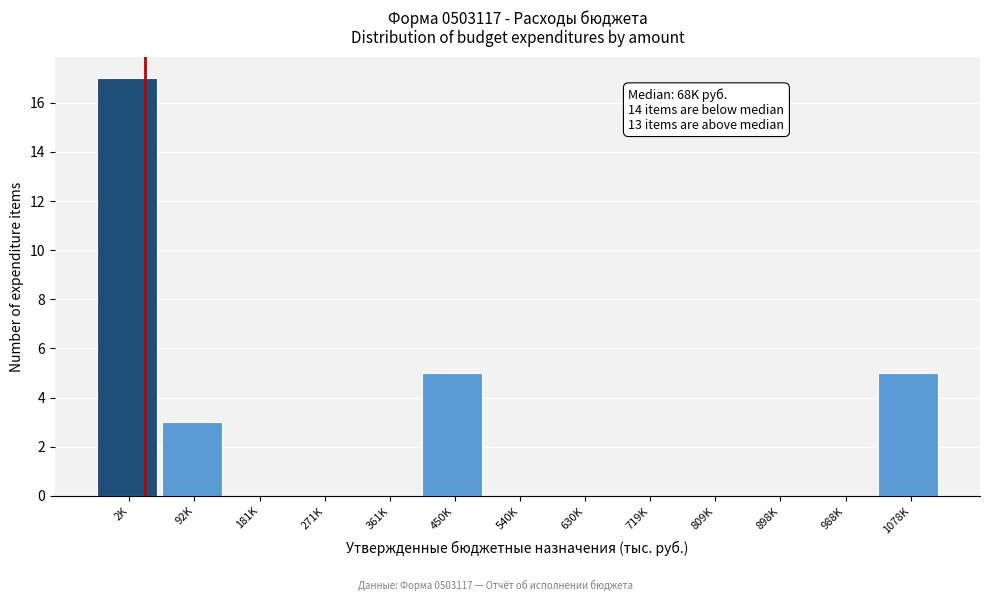

Reading right to left, extract all data points from this chart.

1078K=5	988K=0	898K=0	809K=0	719K=0	630K=0	540K=0	450K=5	361K=0	271K=0	181K=0	92K=3	2K=17